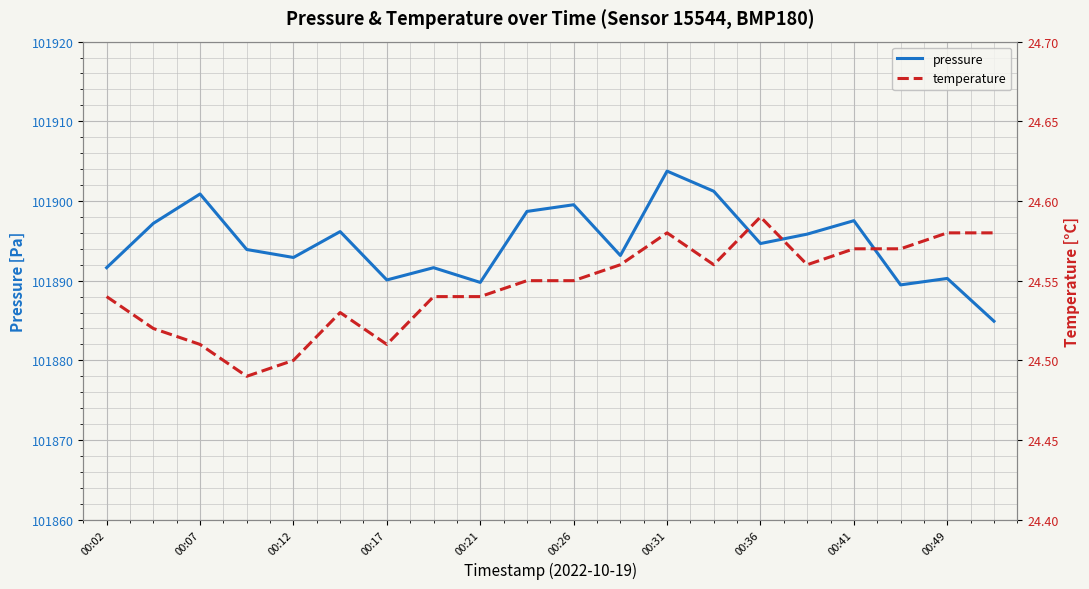

True or false: pressure has a value of 101892.9 at 00:12.

True